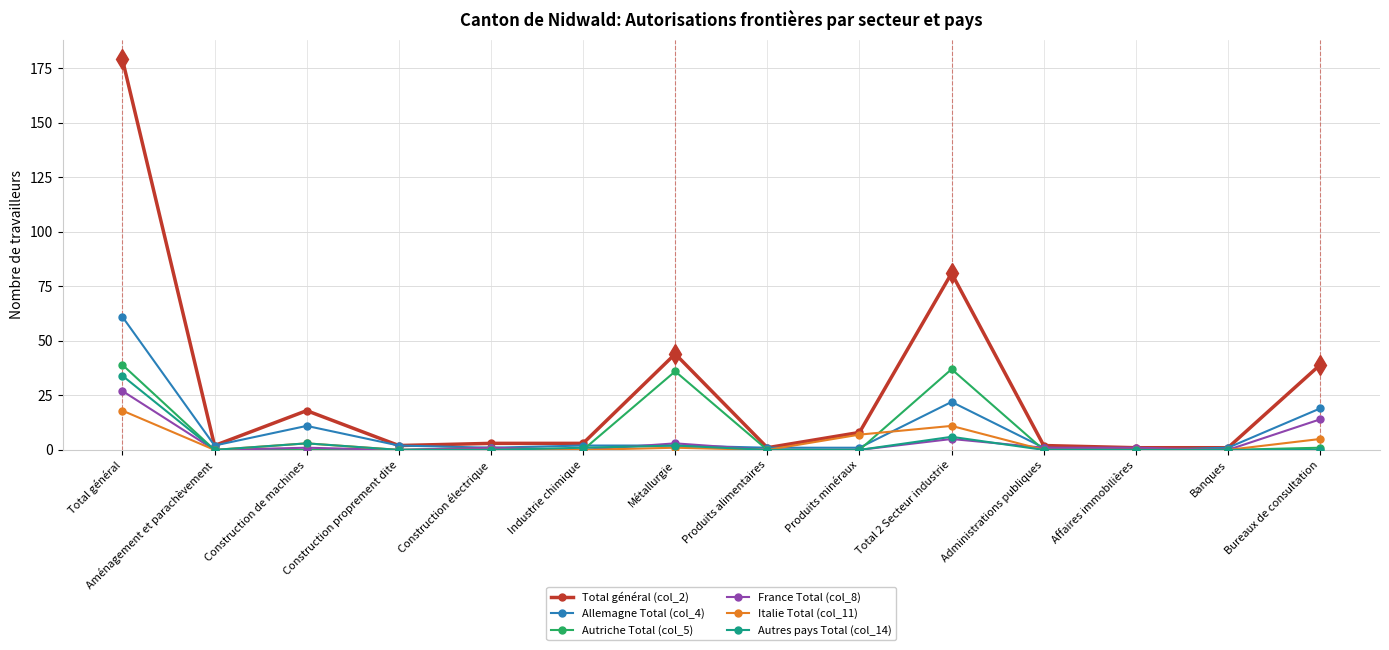

The France Total (col_8) series shows 14 at Bureaux de consultation. True or false?

True